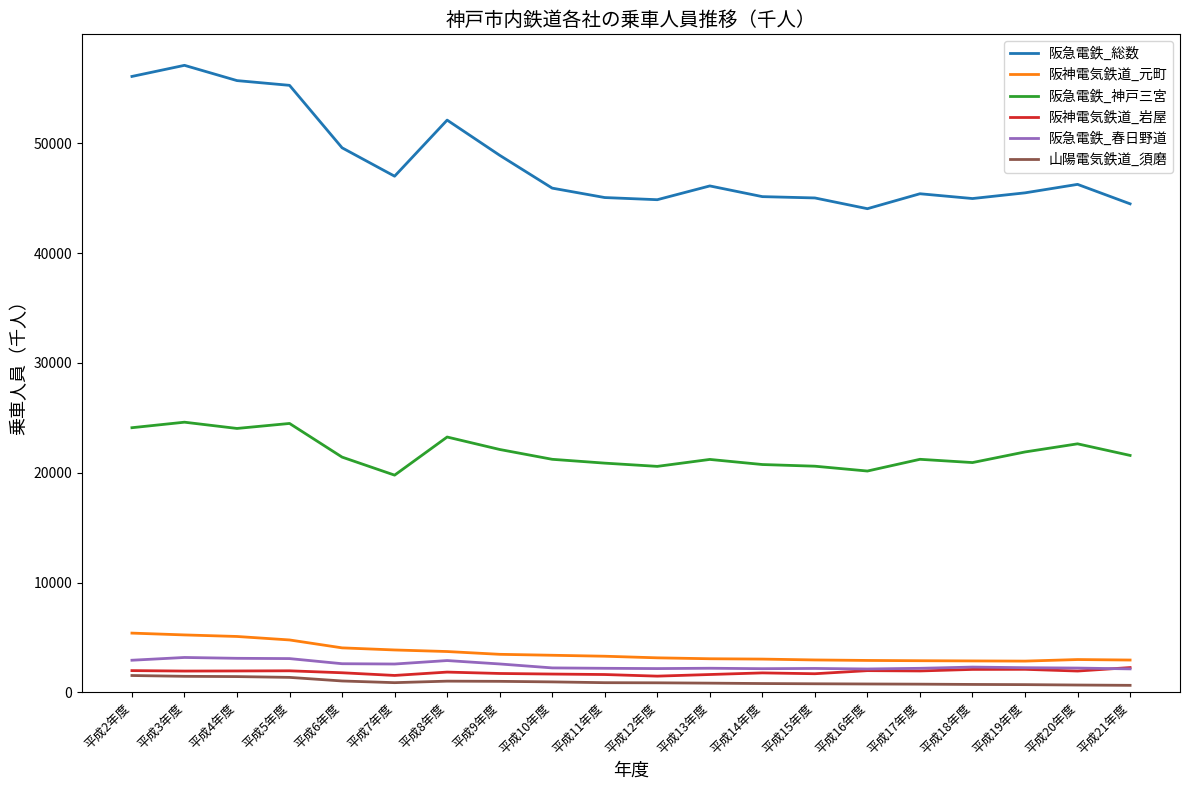

True or false: 阪急電鉄_神戸三宮 and 阪急電鉄_春日野道 cross at least once.

False